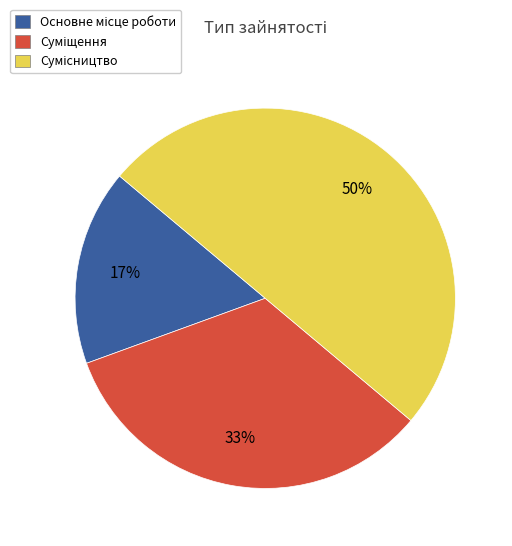

To the nearest percent, what is the average slice percentage?

33%